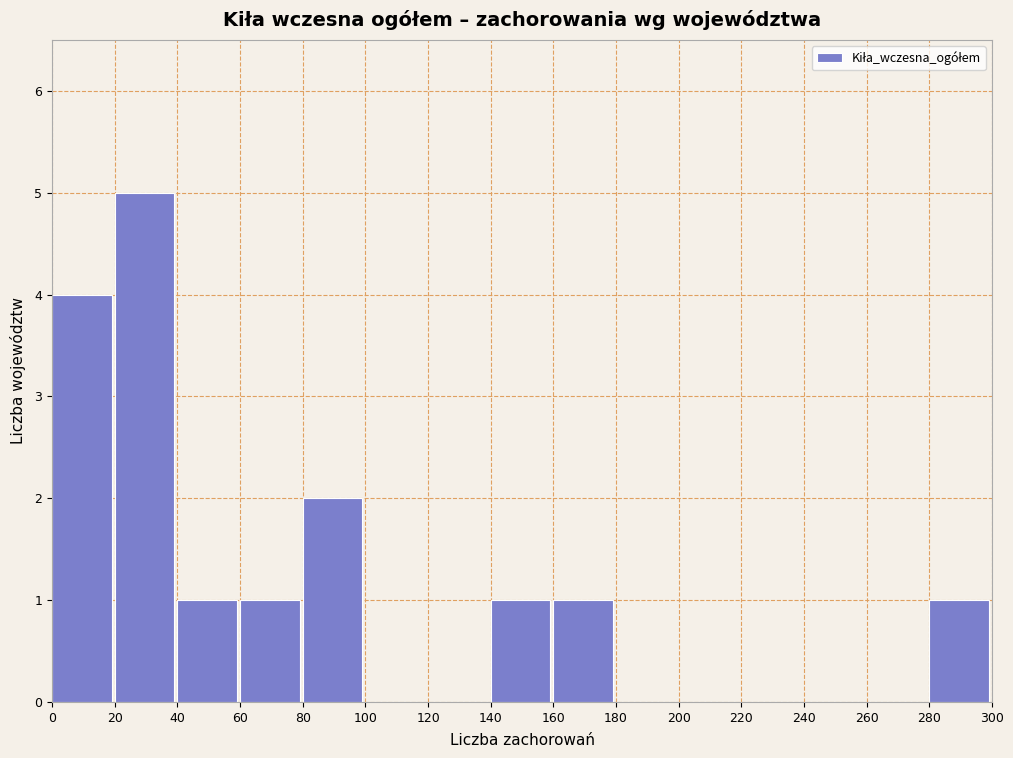

Reading left to right, list every bar in this chart as the range it spans on the x-axis followed by its height. The values are not printed on the chart, so give them approximately, as read against the axis.

0 to 20: 4
20 to 40: 5
40 to 60: 1
60 to 80: 1
80 to 100: 2
100 to 120: 0
120 to 140: 0
140 to 160: 1
160 to 180: 1
180 to 200: 0
200 to 220: 0
220 to 240: 0
240 to 260: 0
260 to 280: 0
280 to 300: 1